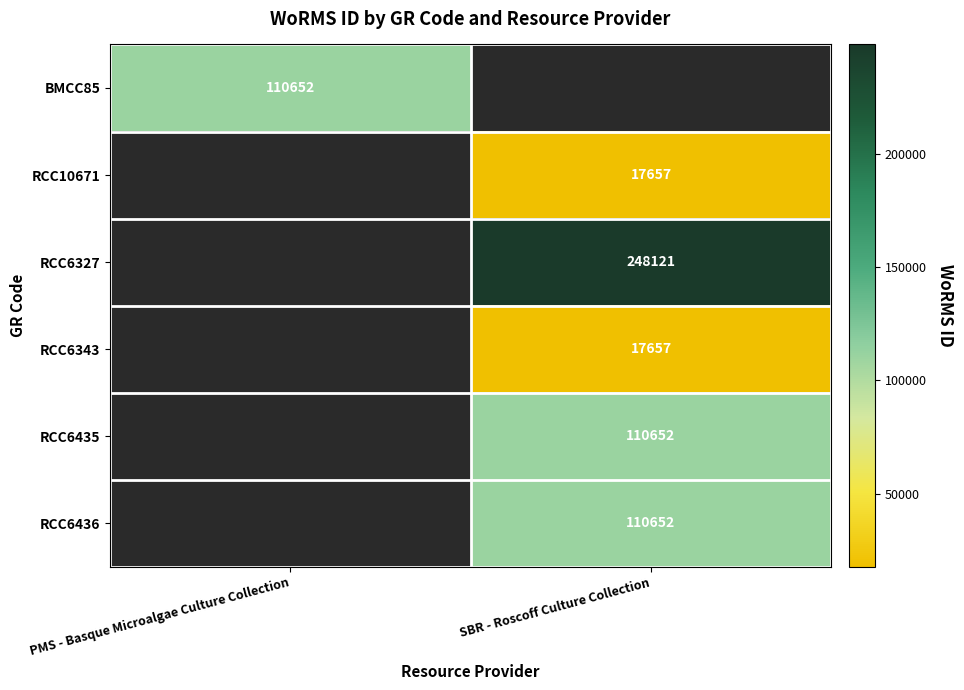

At which category does the chart reach its peak across all series?

SBR - Roscoff Culture Collection